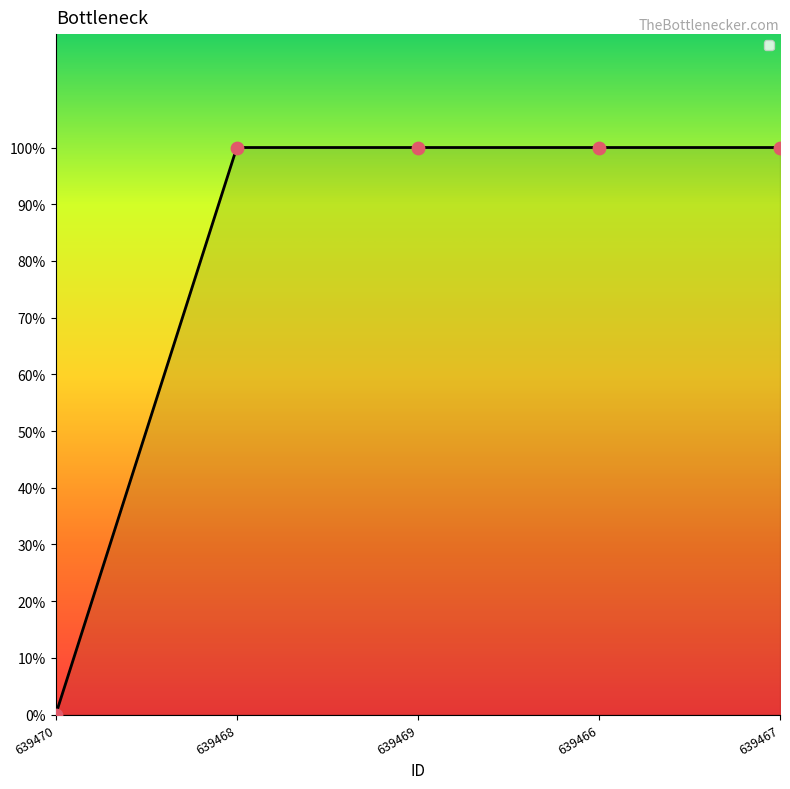

Between 639468 and 639466, which is larger?

639468